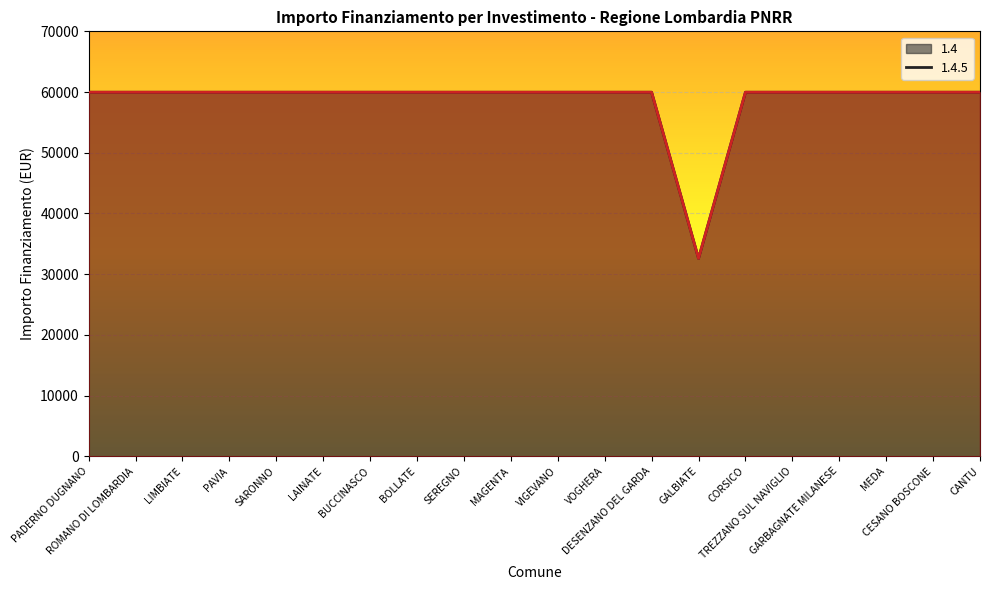

Which series has the largest range (max minus min)?

1.4 (line)